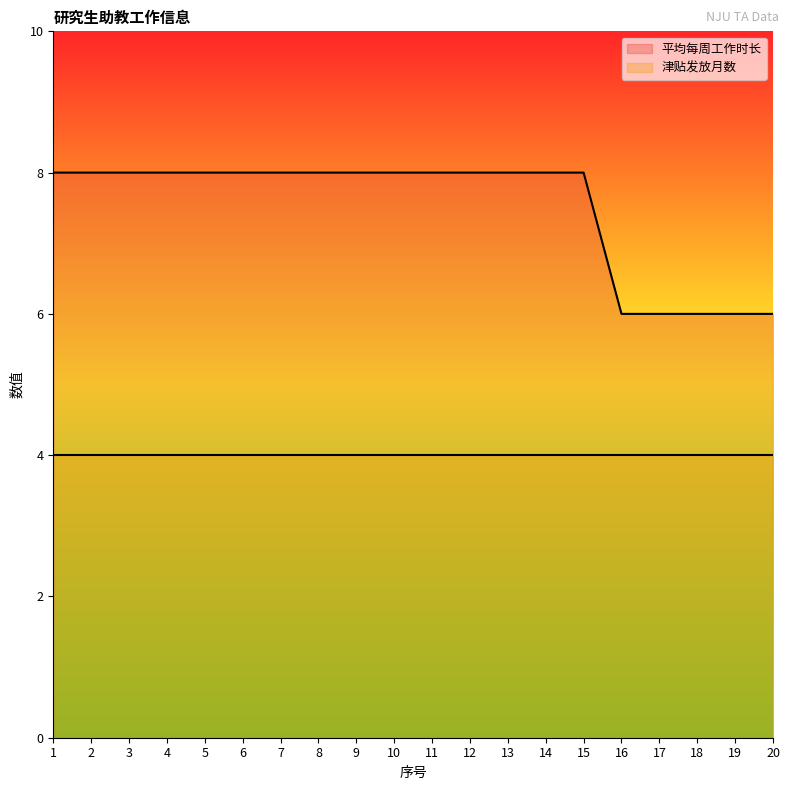

True or false: the data shows 8 at 3.

True